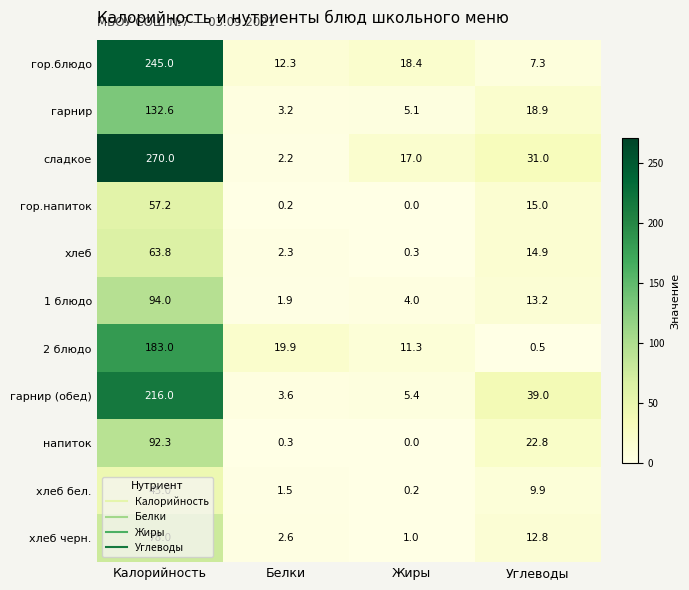

Which category has the highest value in the гарнир (обед) series?

Калорийность